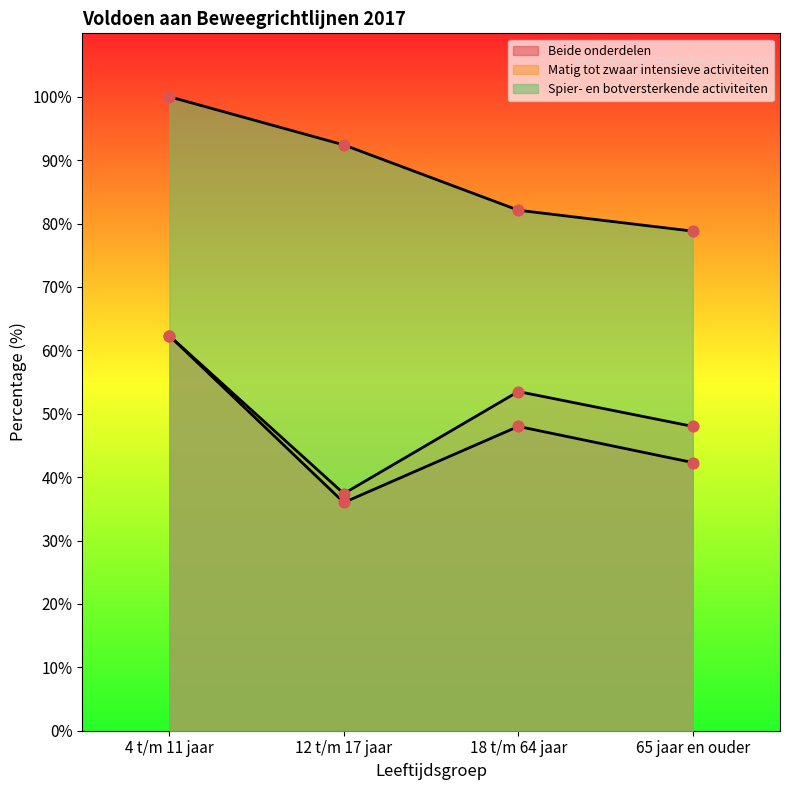

What is the total value across all series at 4 t/m 11 jaar?

224.6